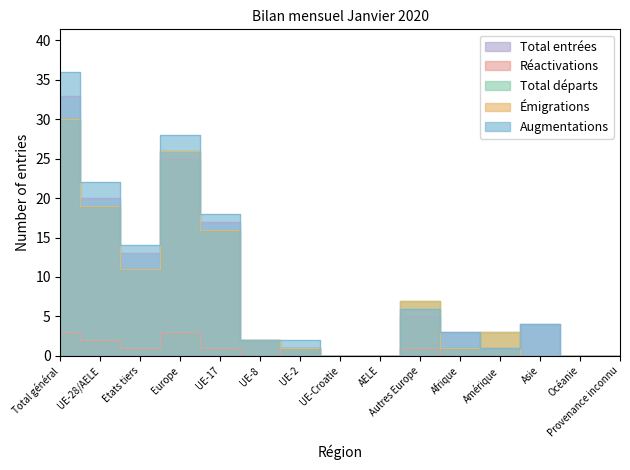

Is this an area chart (filled region under the line)?

No